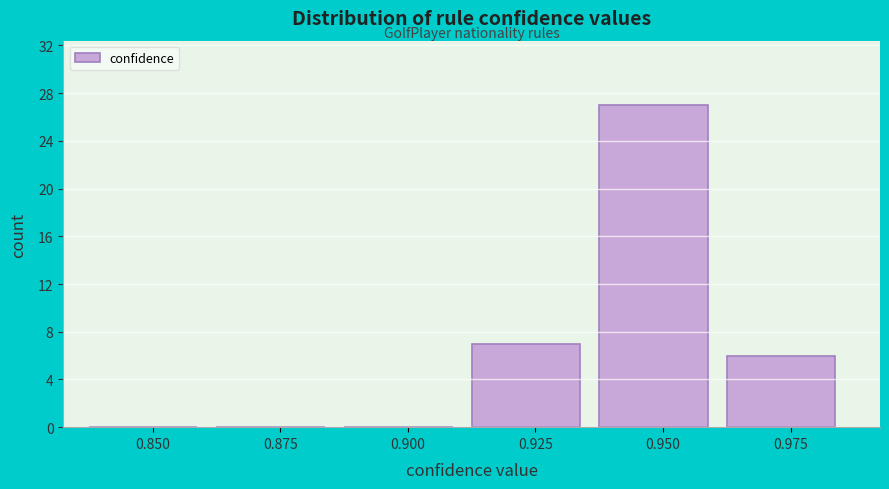

Reading left to right, what are all the values shown in this chart?

0.850=0	0.875=0	0.900=0	0.925=7	0.950=27	0.975=6